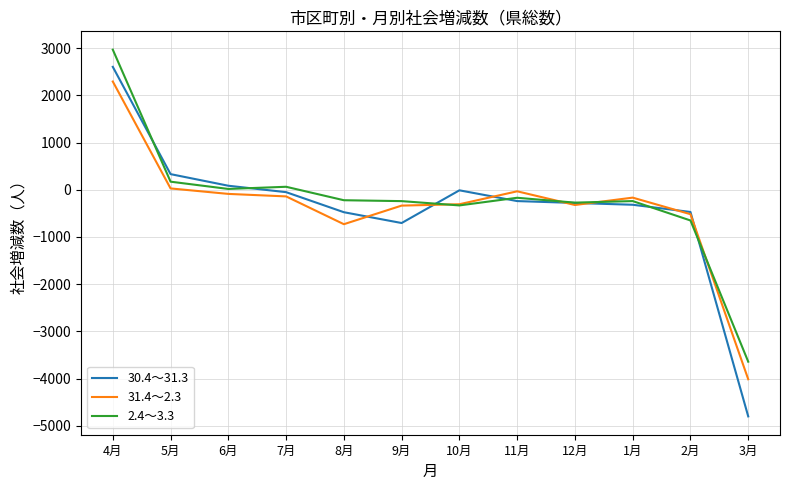

What is the total value across all series at 9月?

-1279